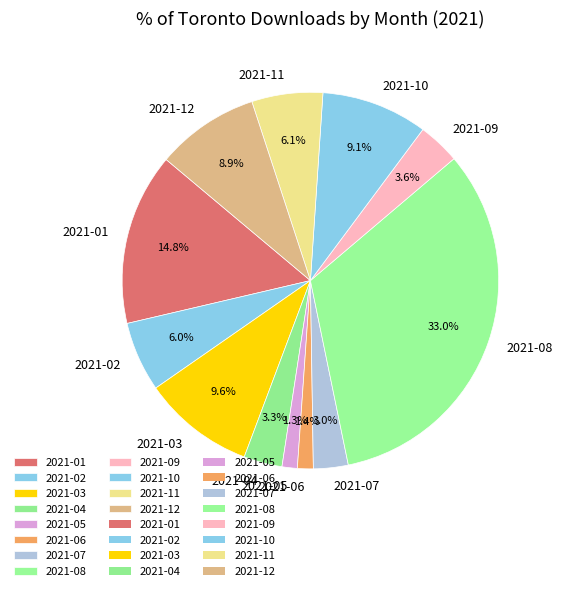

Approximately how many times larger is the value at 2021-02 compared to 2021-07?

2.0